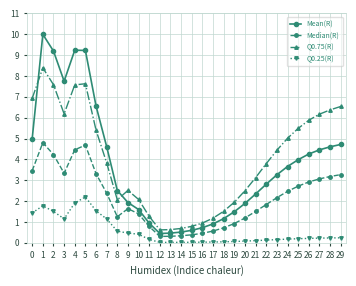

Does the chart display data point markers on the line(s)?

Yes